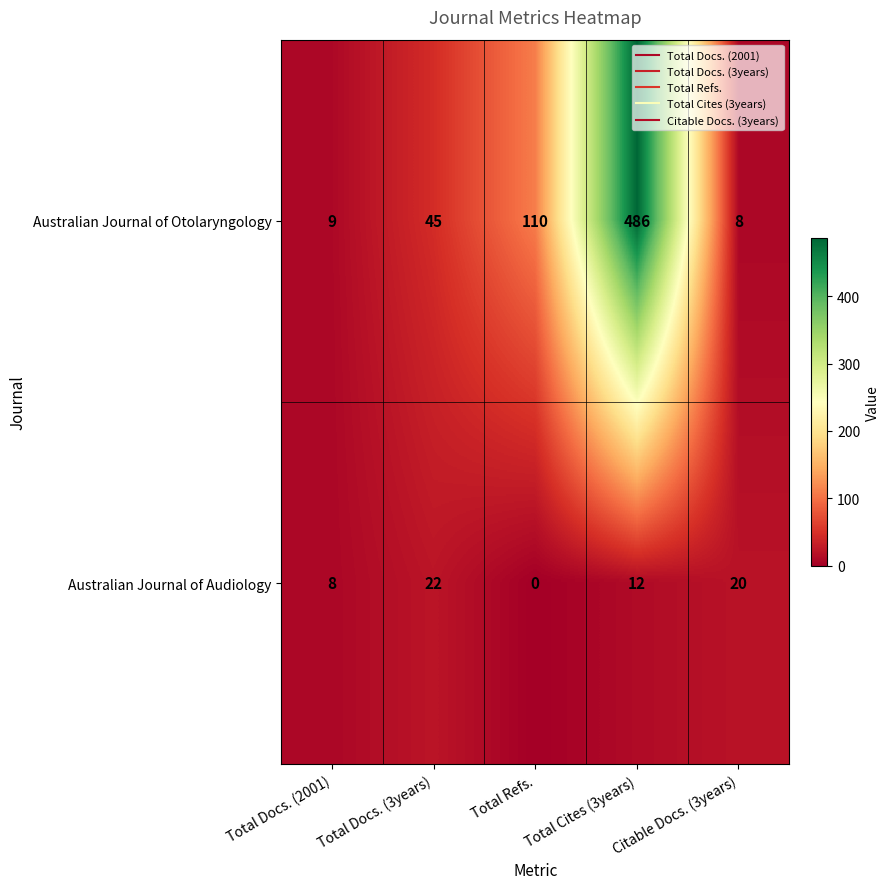

What is the greatest value displayed?

486